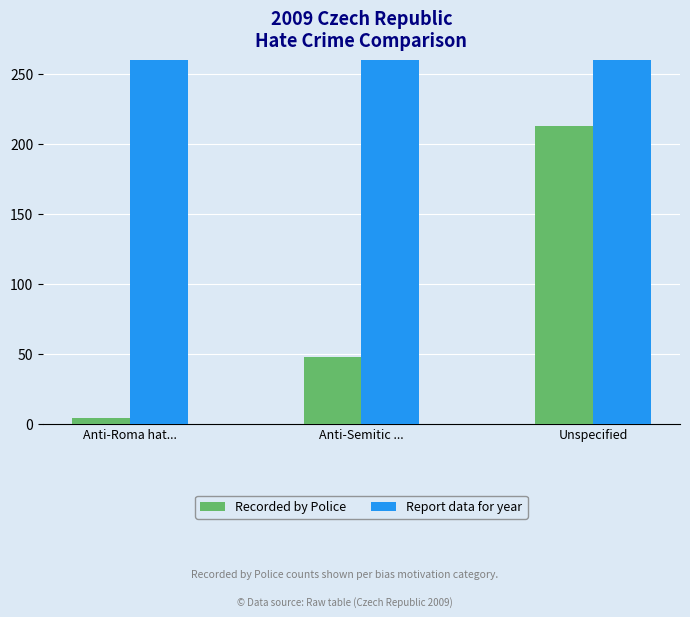

Reading right to left, extract all data points from this chart.

Recorded by Police: Unspecified=213	Anti-Semitic ...=48	Anti-Roma hat...=4
Report data for year: Unspecified=2009	Anti-Semitic ...=2009	Anti-Roma hat...=2009